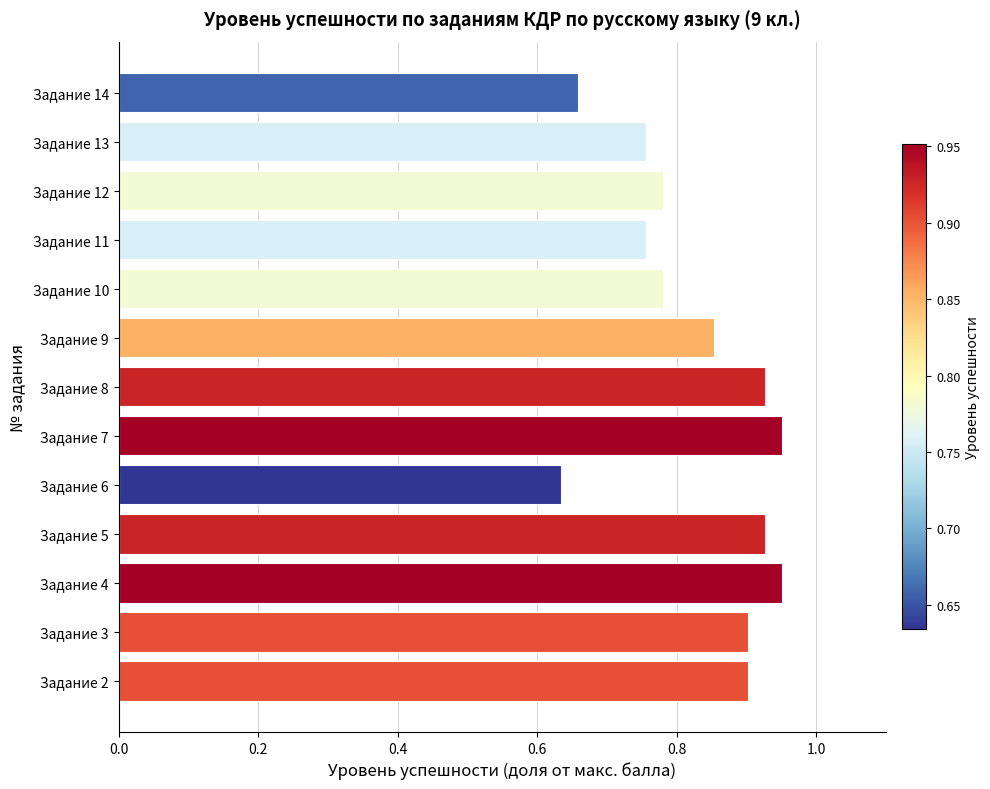

Which category has the lowest value across all series?

Задание 6